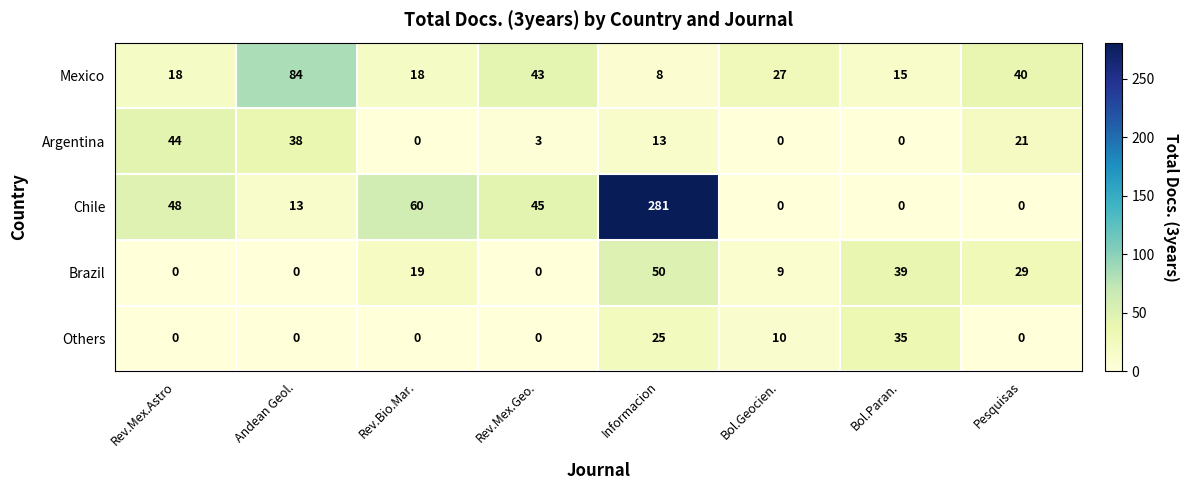

List the series in order of their peak value, lowest first.

Others, Argentina, Brazil, Mexico, Chile